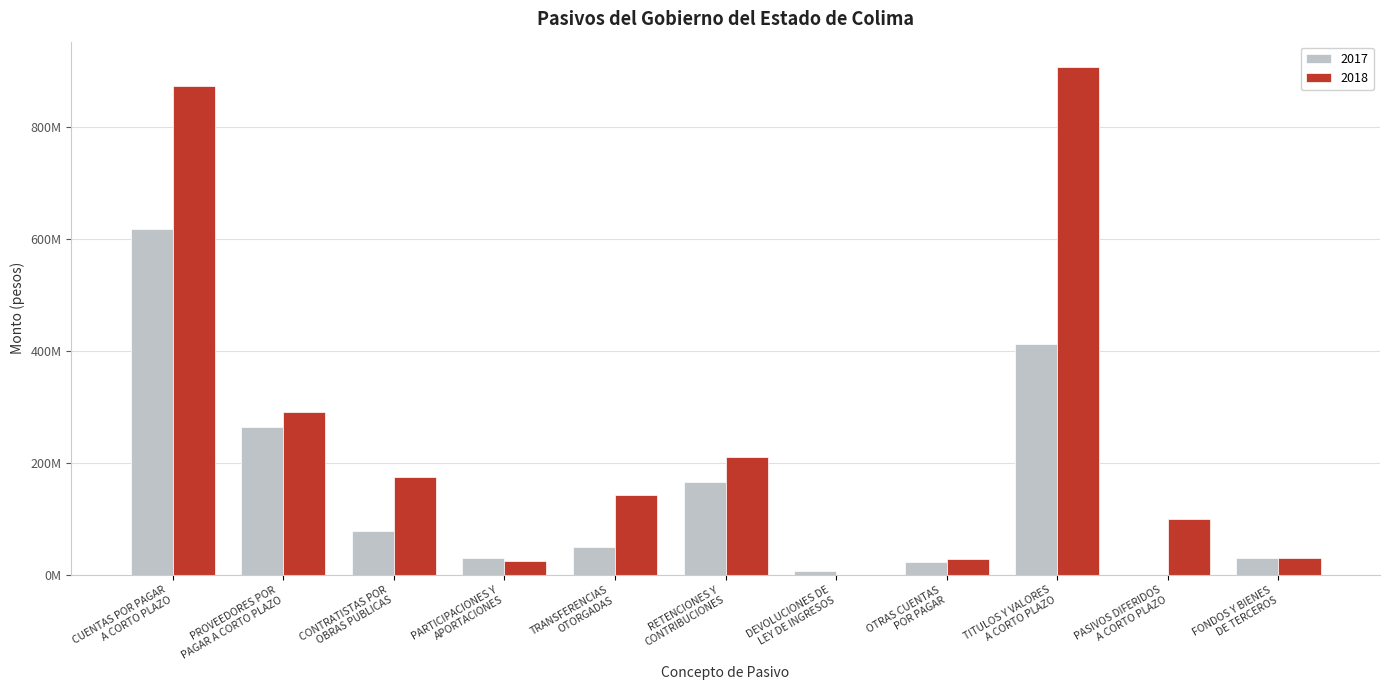

What are all the series names shown in the legend?

2017, 2018